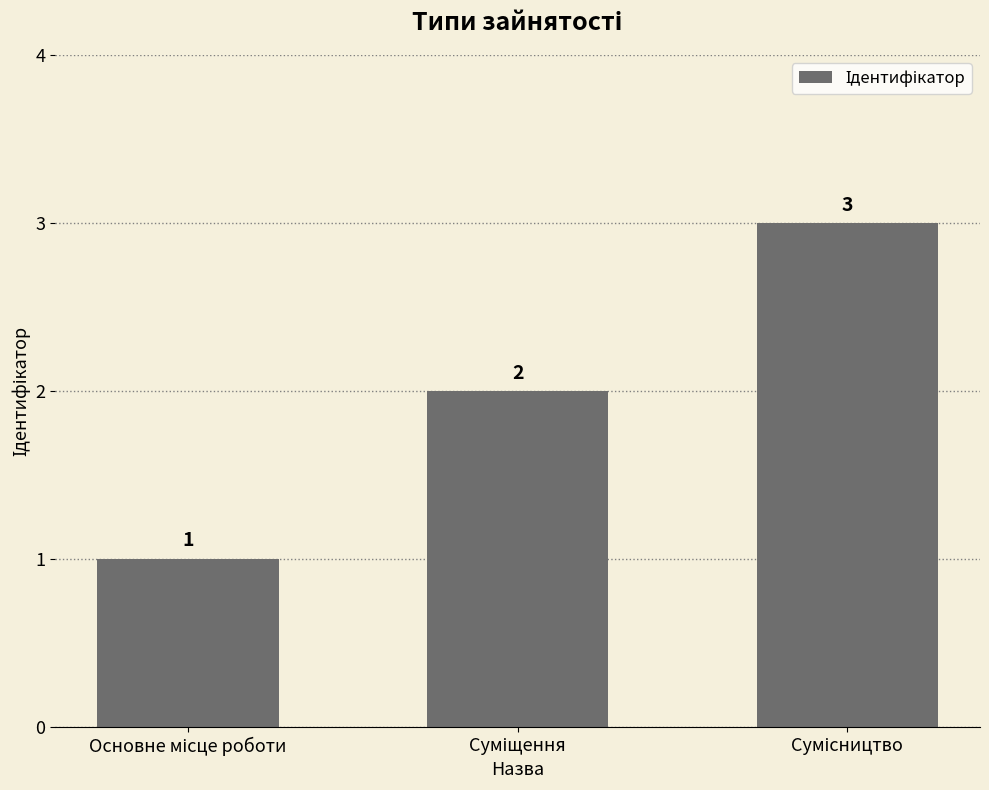

What is the value of the 2nd bar from the left?

2